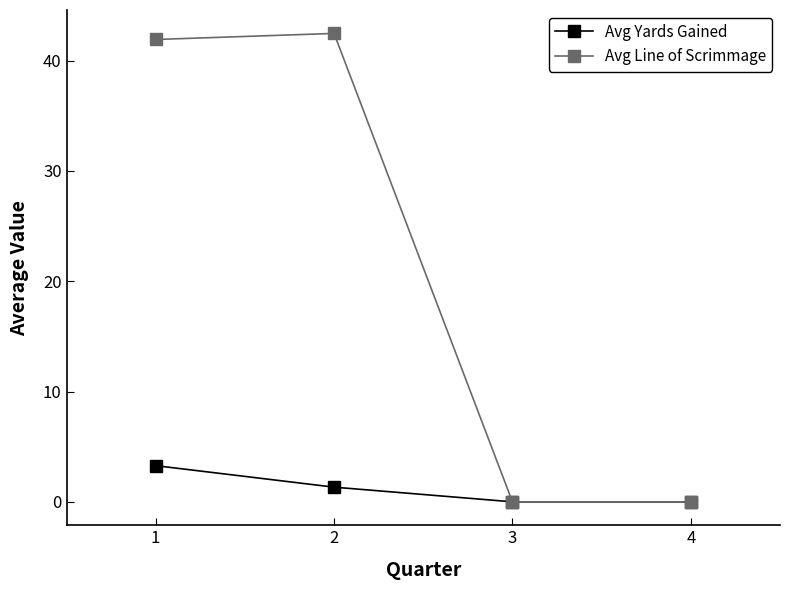

Where does the Avg Yards Gained series first go above 1?

1